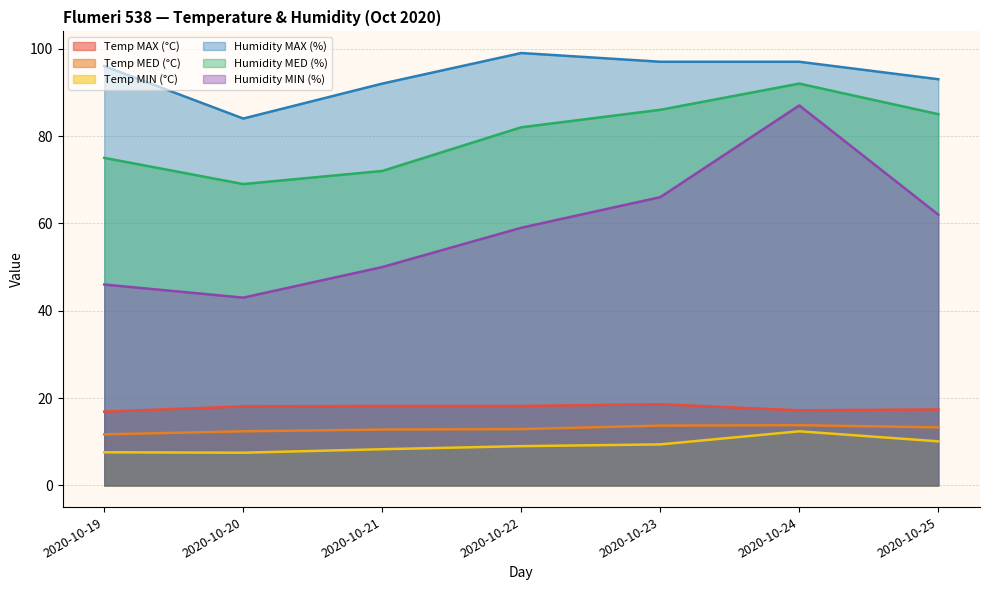

True or false: Humidity MIN (%) and Temp MIN (°C) intersect in this chart.

False